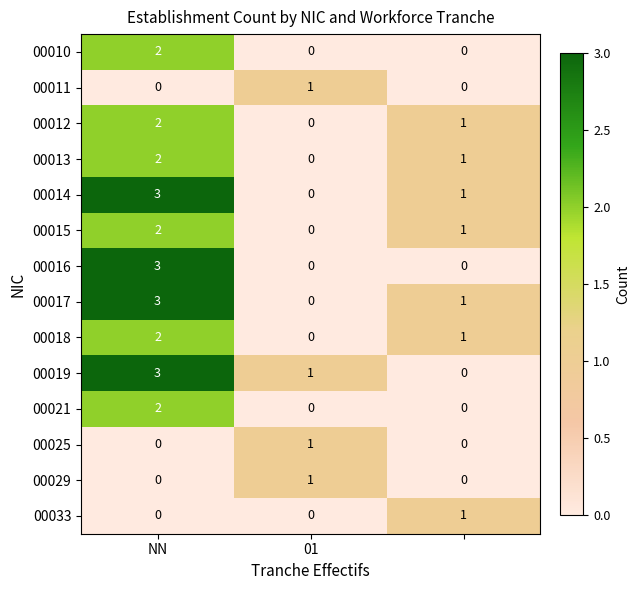

Count the number of categories in the chart.

3